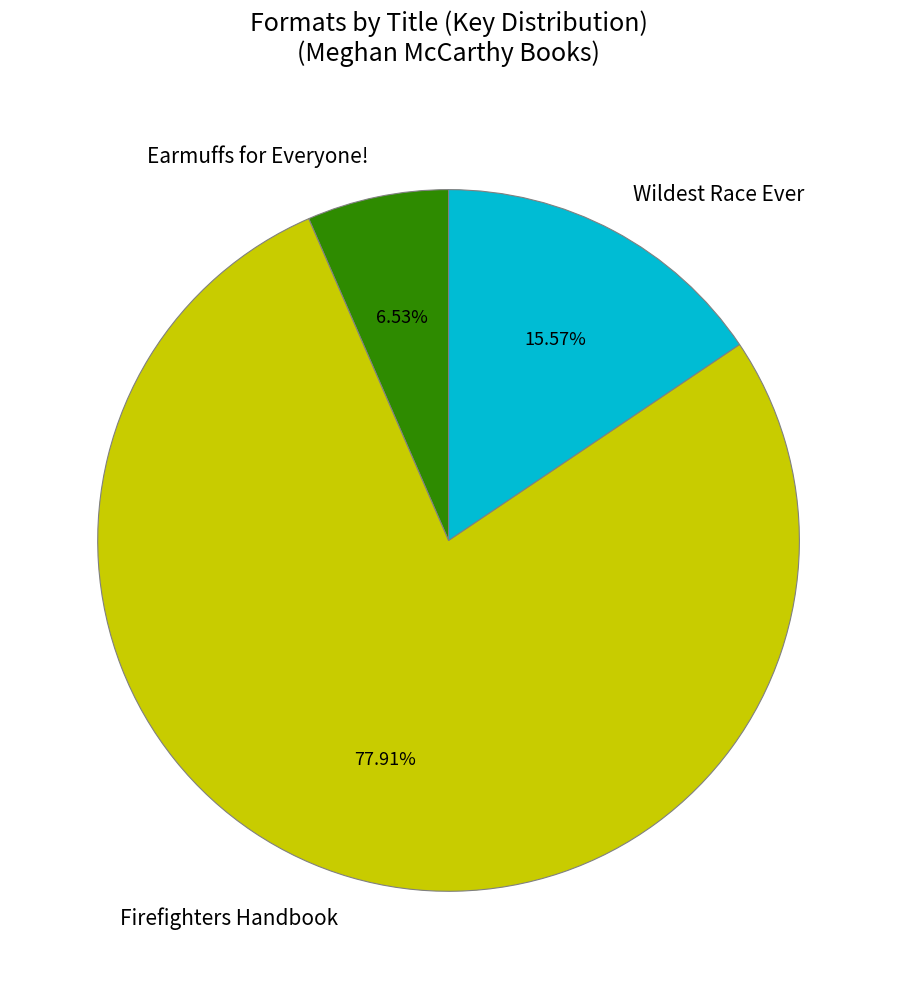

Which category has the smallest portion of the pie?

Earmuffs for Everyone!